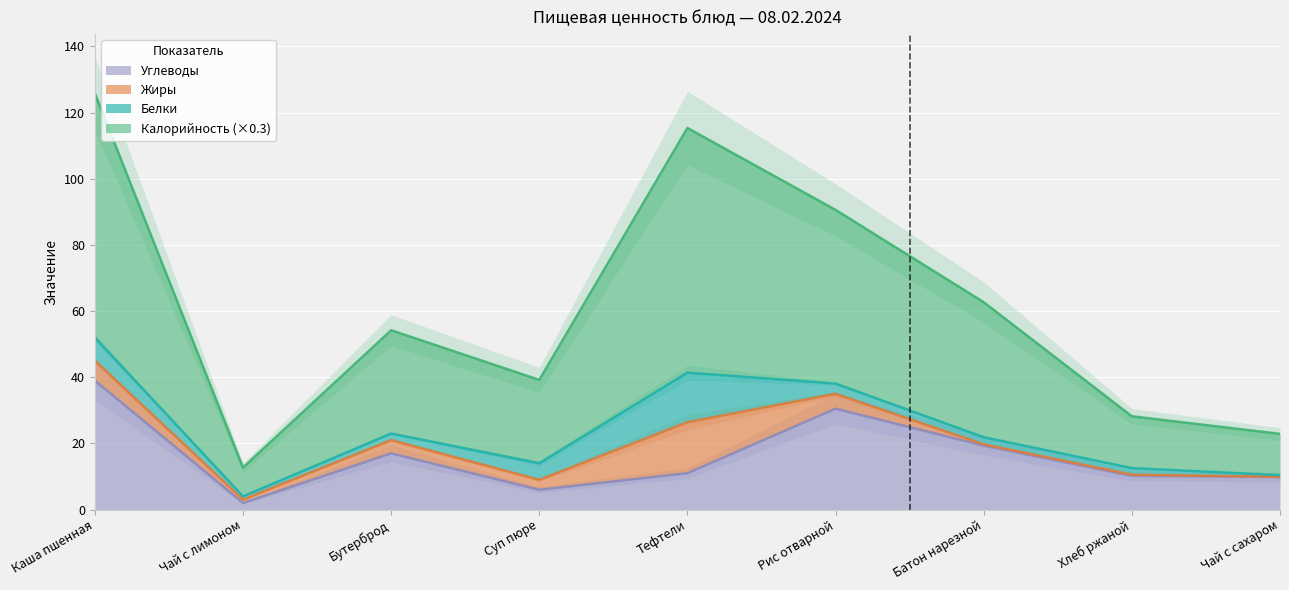

True or false: Углеводы and Калорийность cross at least once.

False